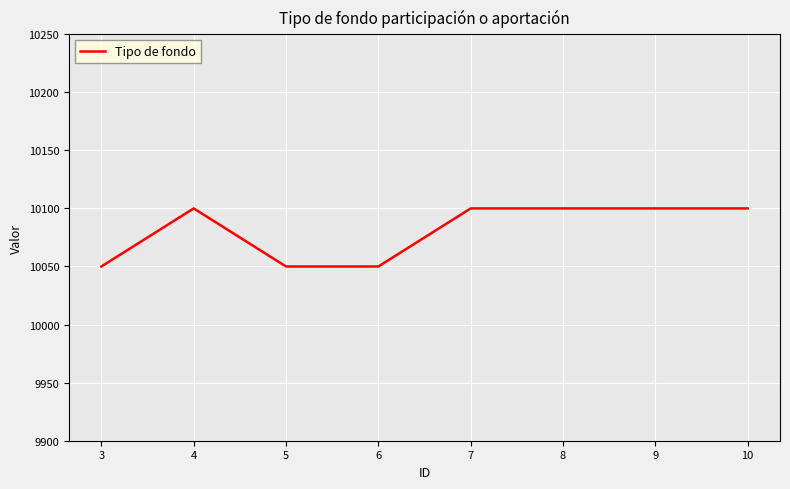

At which category does the data reach its first local peak?

4